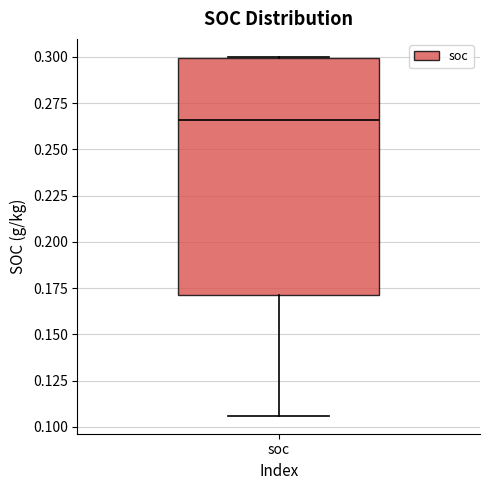

Transcribe this box plot: give where the median line is, the range the box spans, and where the two whiskers end, as read against the y-axis. The values are not printed on the chart, so give them approximately, as read against the axis.

median 0.265, box 0.170 to 0.300, whiskers 0.105 to 0.300